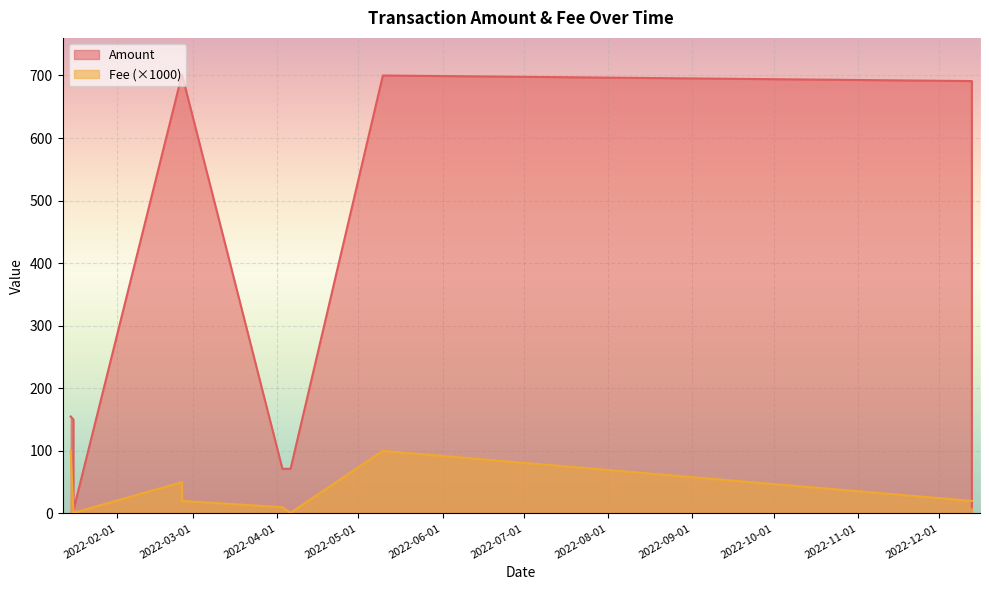

What is the total value across all series at 2022-04-06?

72.4